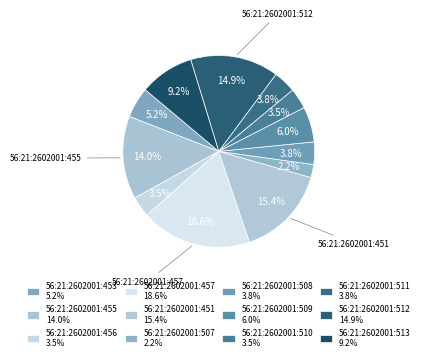

Rank the categories by value from lowest to highest.

56:21:2602001:507, 56:21:2602001:456, 56:21:2602001:510, 56:21:2602001:508, 56:21:2602001:511, 56:21:2602001:453, 56:21:2602001:509, 56:21:2602001:513, 56:21:2602001:455, 56:21:2602001:512, 56:21:2602001:451, 56:21:2602001:457